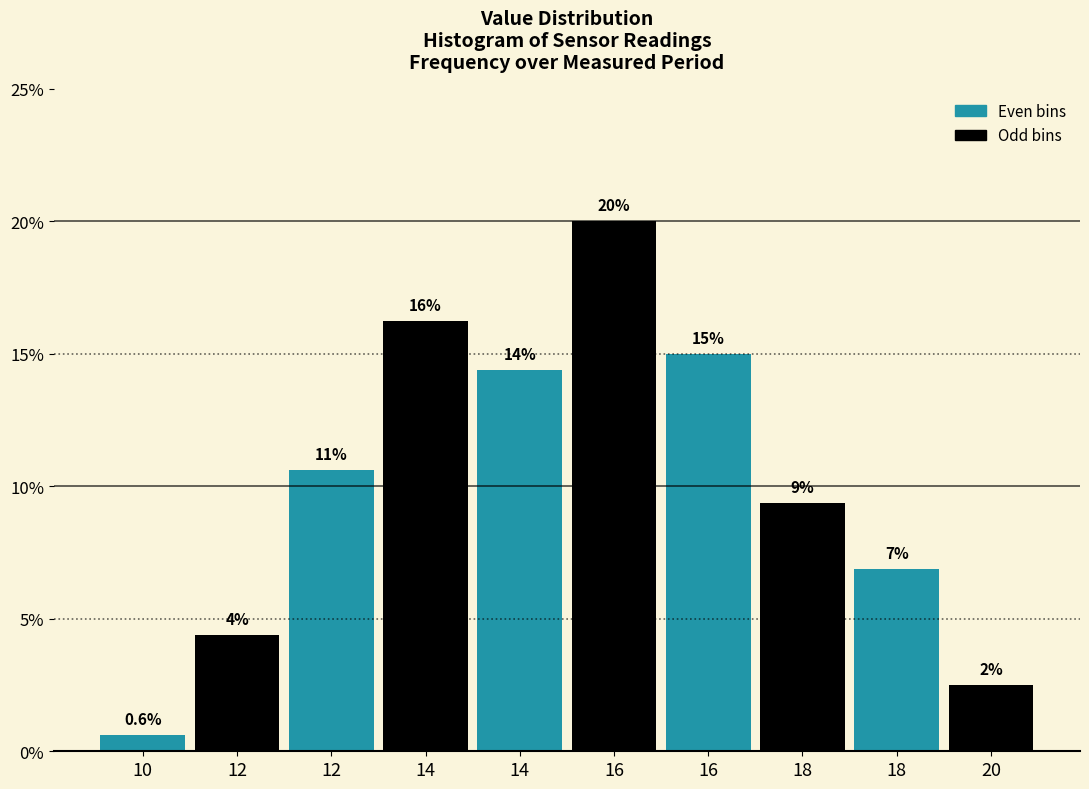

How many bars are there in total?

10